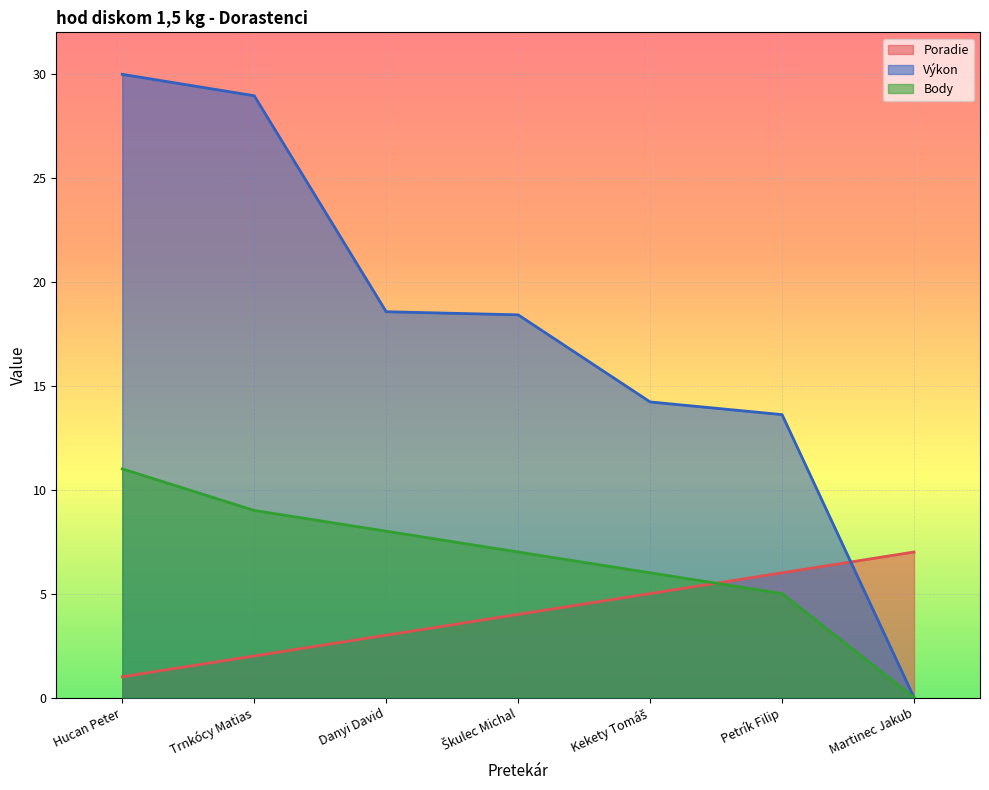

What value does the Výkon series have at Petrík Filip?

13.6